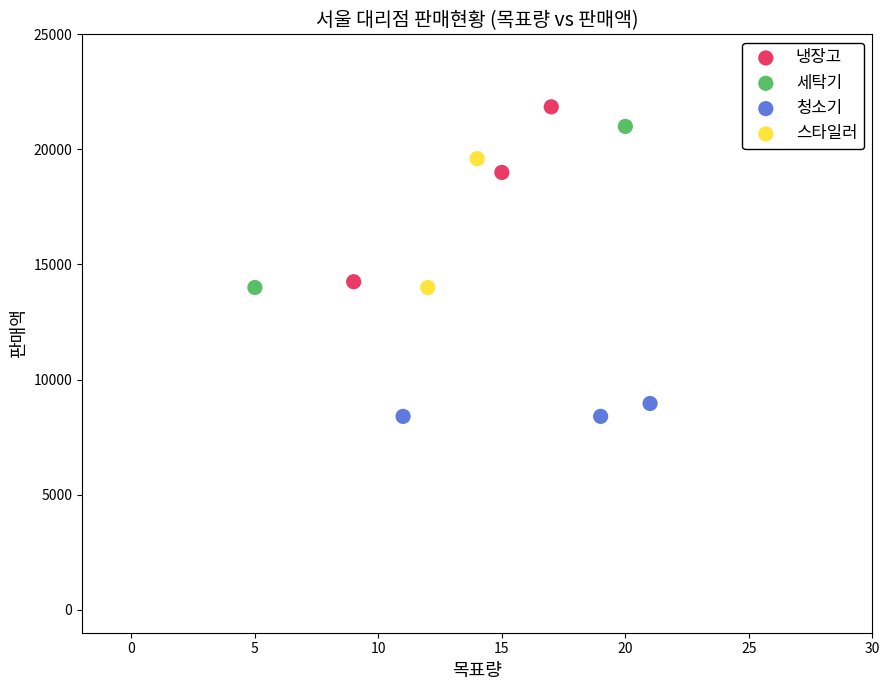

Which series reaches the minimum Y coordinate?

청소기